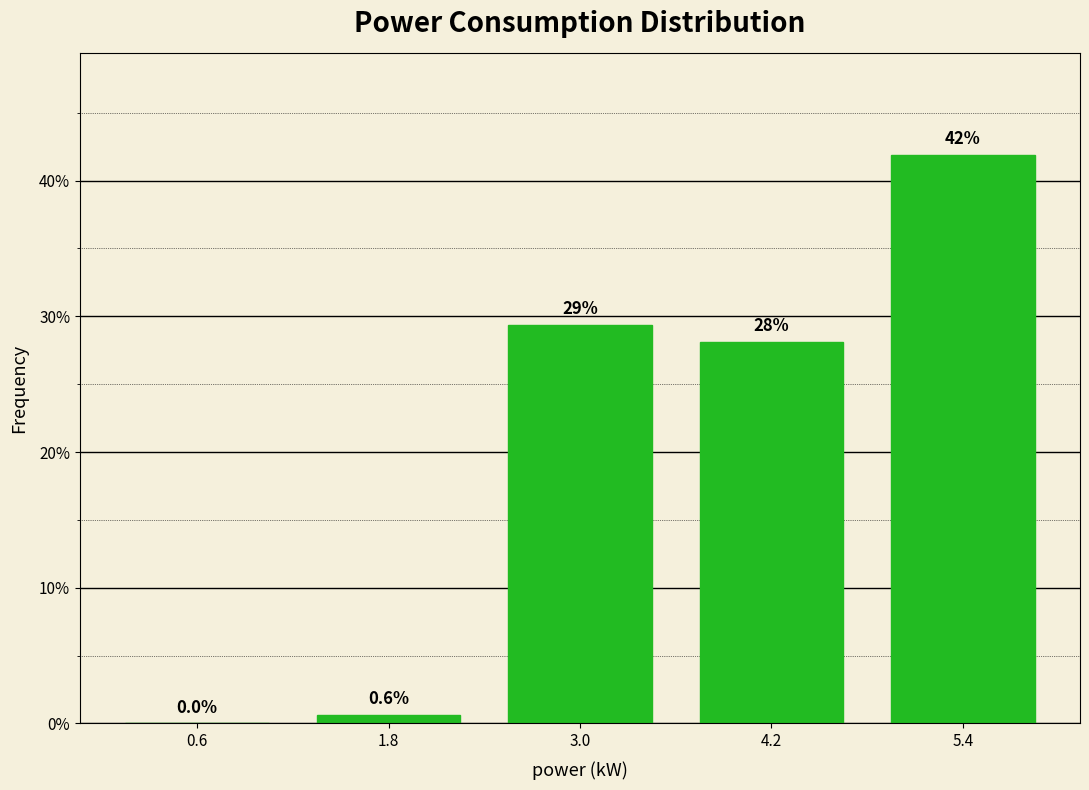

Which range on the x-axis has the tallest bar?

4.8 to 6.0